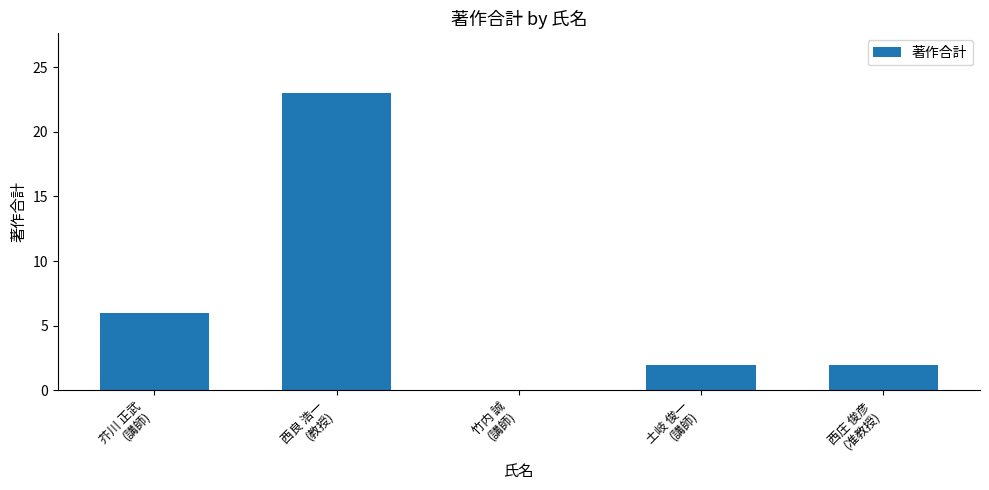

What is the sum of all values?

33